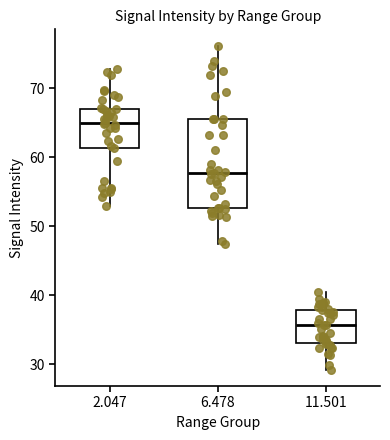

Comparing the boxes themselves (not the whiskers), which one is the tallest?

6.478